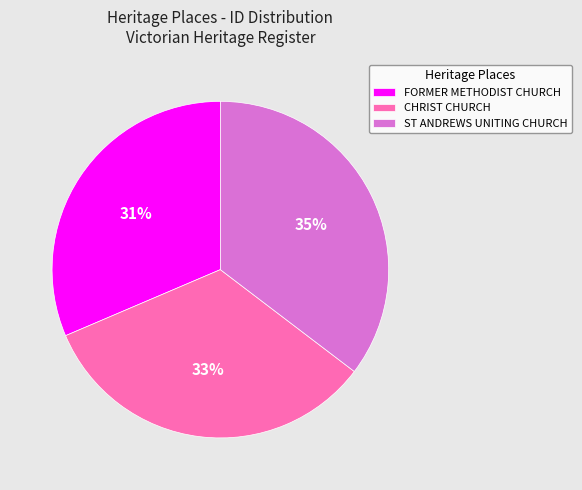

To the nearest percent, what is the difference between the ST ANDREWS UNITING CHURCH and CHRIST CHURCH slice percentages?

2%